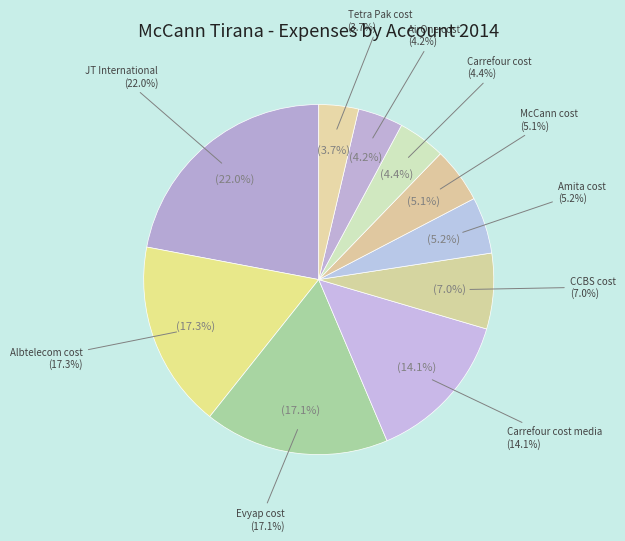

Between Albtelecom cost and Carrefour cost media, which is larger?

Albtelecom cost